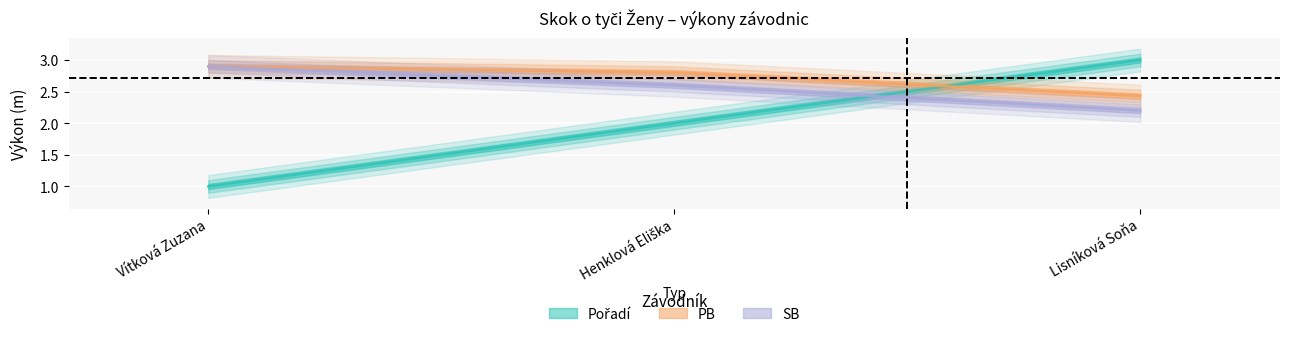

What are all the series names shown in the legend?

Pořadí, PB, SB